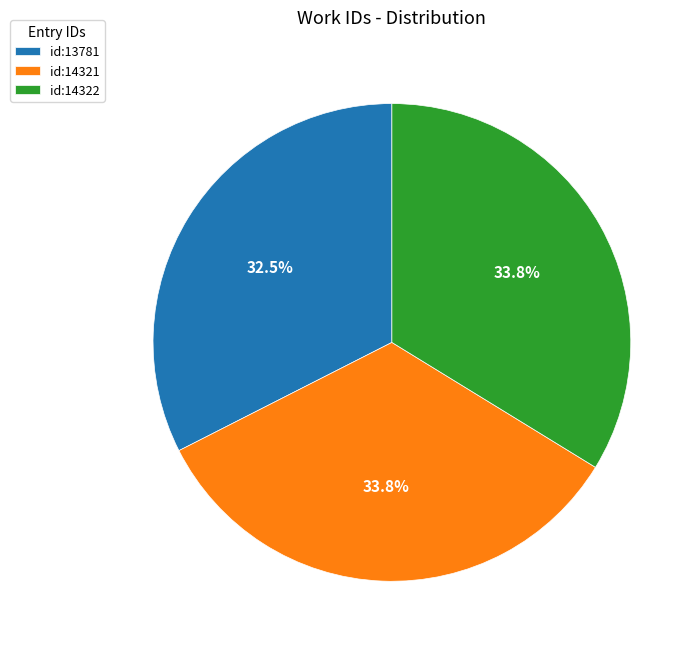

Is there any slice that represents more than half of the pie?

No